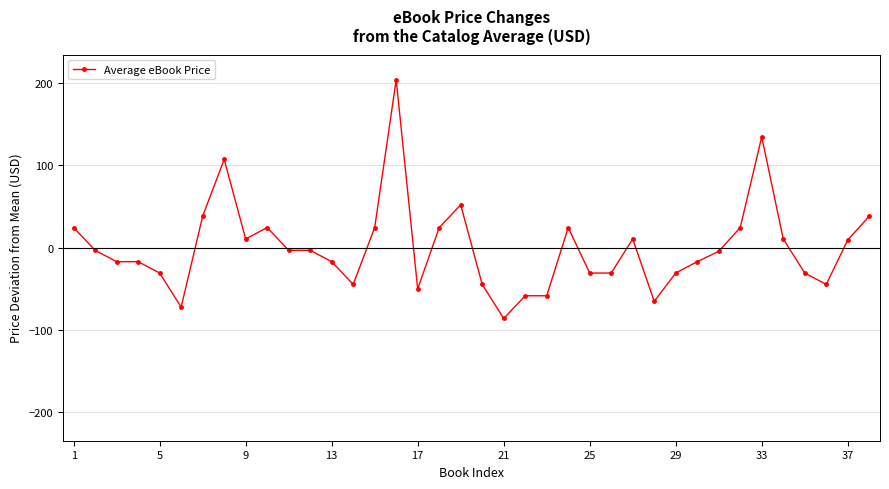

What is the difference between the second highest and minimum values?

220.7